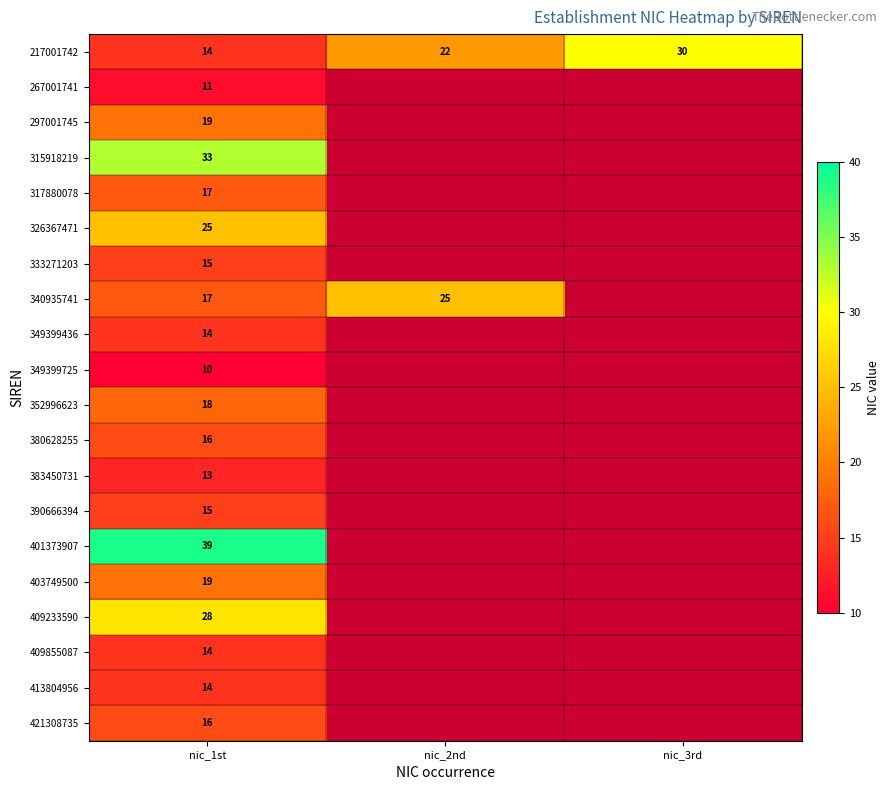

The value of 401373907 at nic_1st is 39. True or false?

True